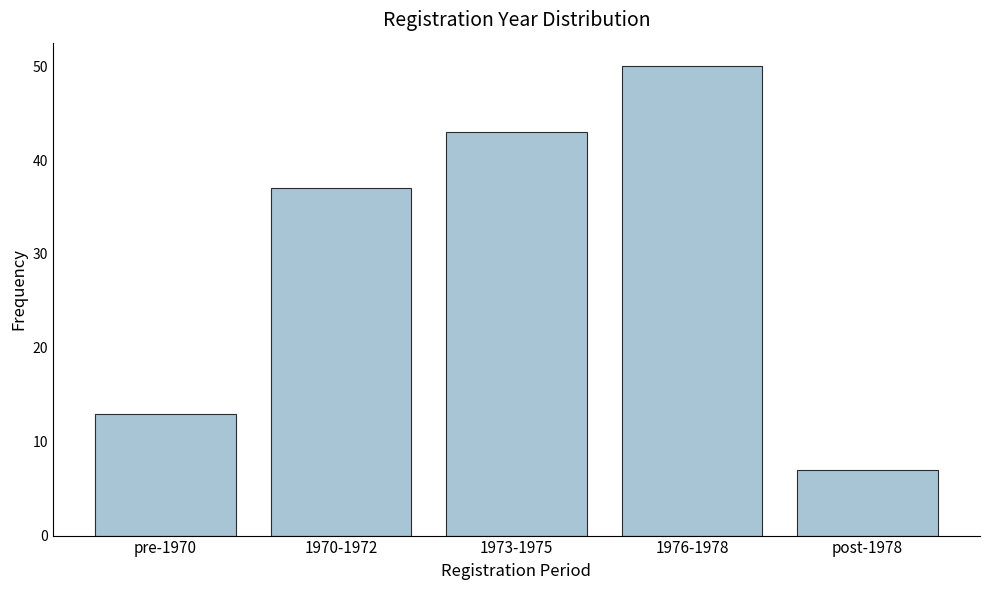

Reading left to right, extract all data points from this chart.

13	37	43	50	7